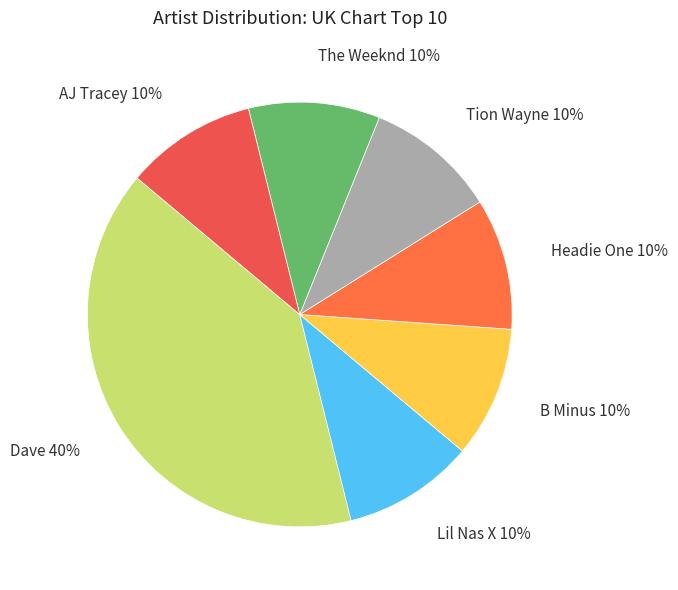

What is the ratio of the value at Tion Wayne to the value at AJ Tracey?

1.0